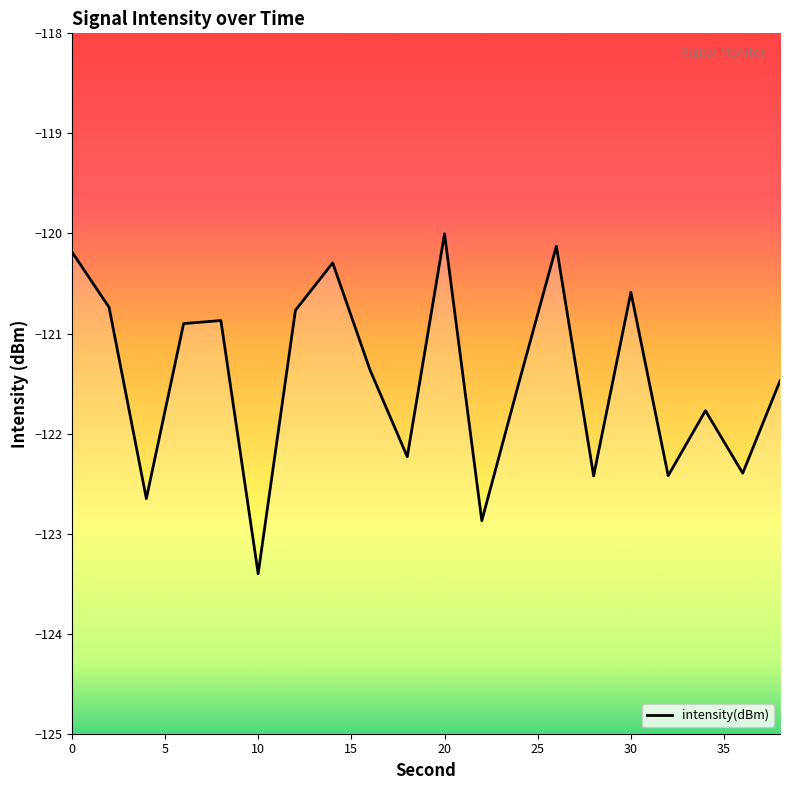

Rank the categories by value from highest to lowest.

20, 26, 0, 14, 30, 2, 12, 8, 6, 16, 38, 24, 34, 18, 36, 32, 28, 4, 22, 10